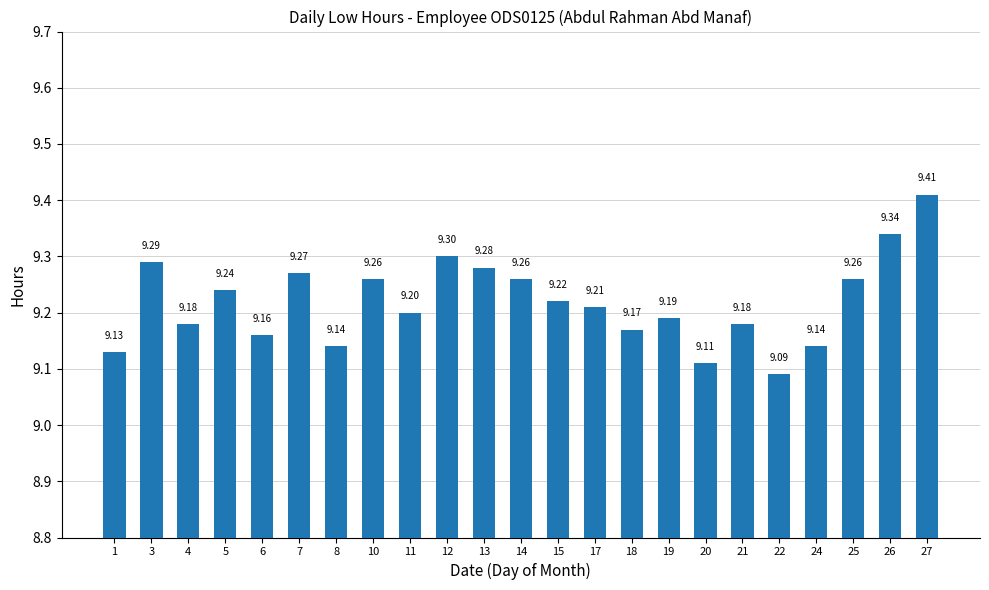

Which label corresponds to the smallest value in the chart?

22